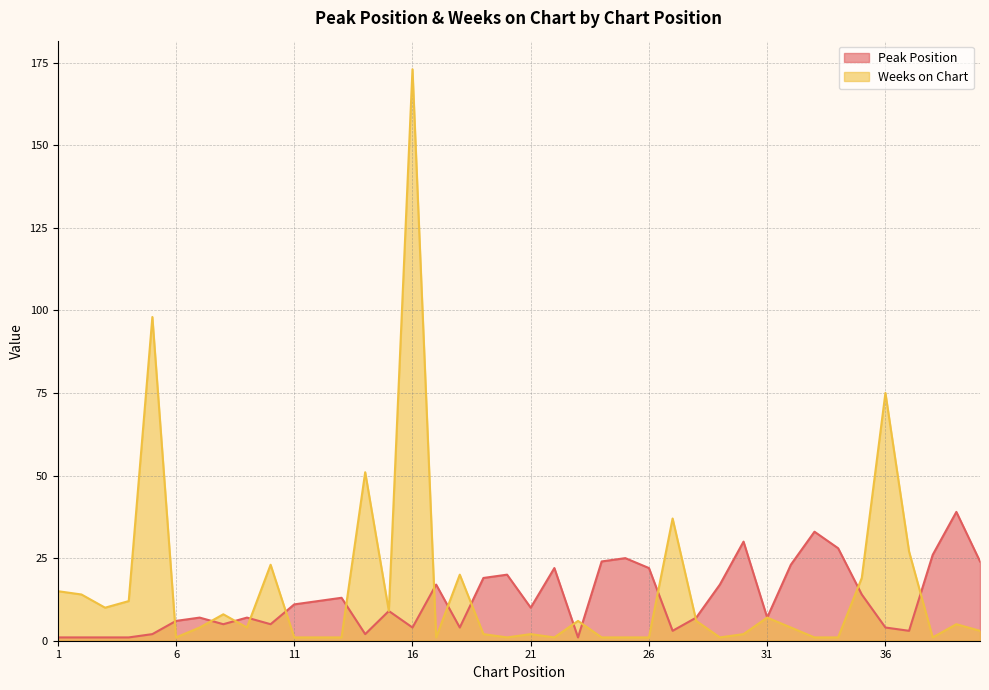

At which label is Peak Position closest to 20?

20